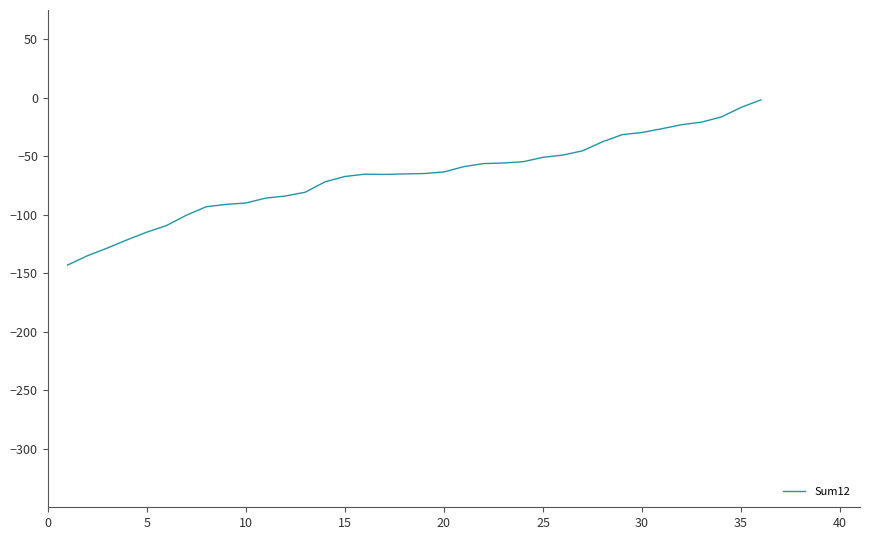

What is the sum of all values?

-2406.8